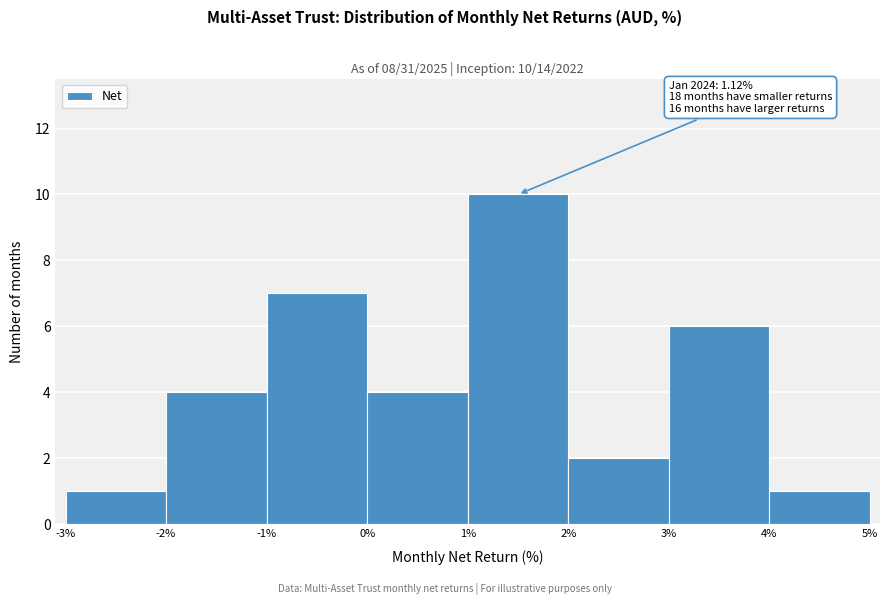

Which range on the x-axis has the tallest bar?

1% to 2%